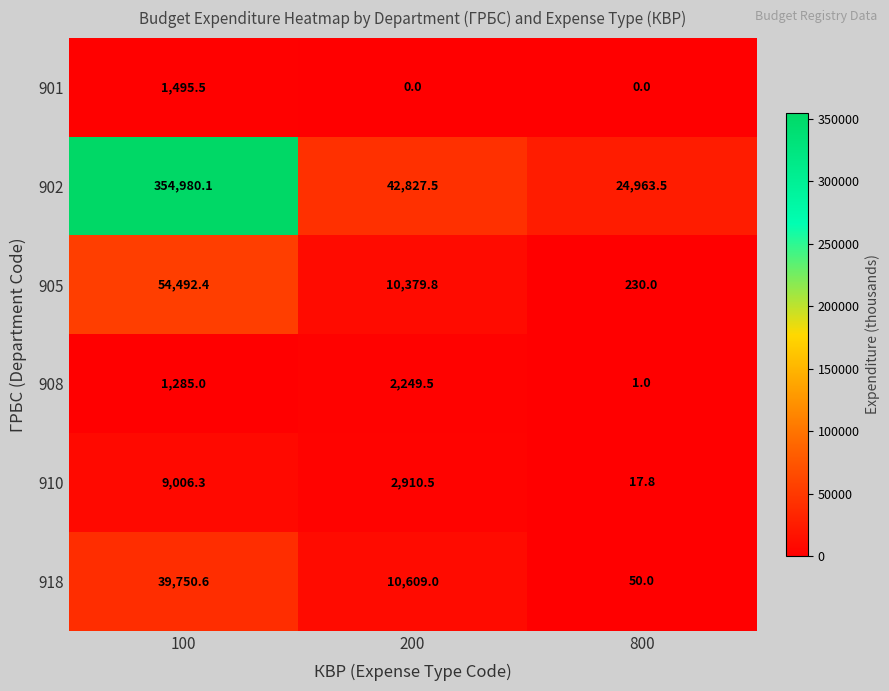

Reading left to right, list all the values displayed in this chart.

901: 100=1495.5	200=0.0	800=0.0
902: 100=354980.1	200=42827.5	800=24963.5
905: 100=54492.4	200=10379.8	800=230.0
908: 100=1285.0	200=2249.5	800=1.0
910: 100=9006.3	200=2910.5	800=17.8
918: 100=39750.6	200=10609.0	800=50.0